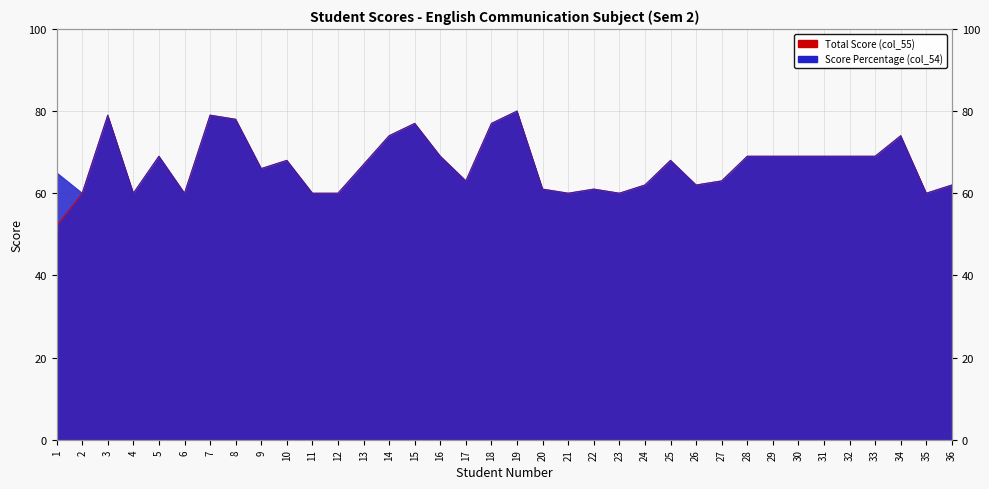

True or false: Total Score (col_55) and Score Percentage (col_54) intersect in this chart.

False